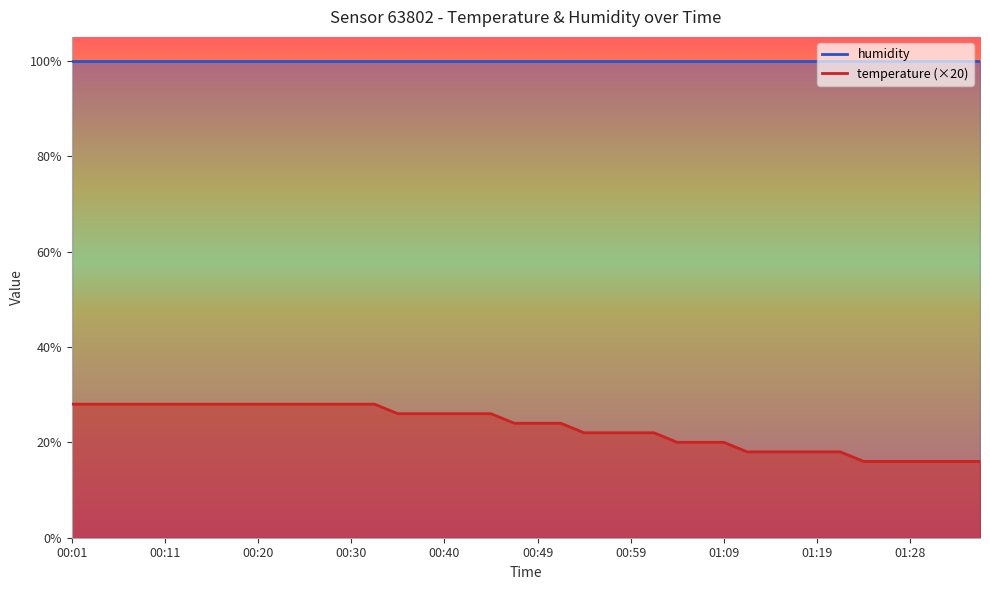

Where is the data nearest to the value 22?

00:54